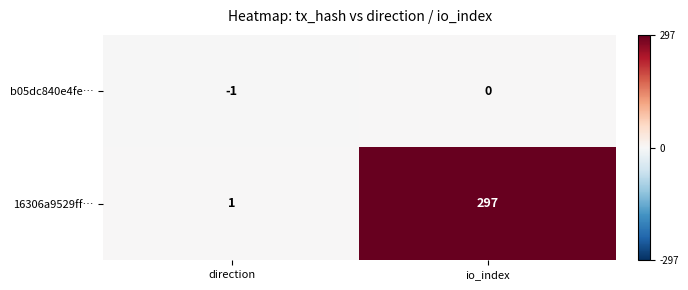

Reading right to left, extract all data points from this chart.

b05dc840e4fe…: io_index=0	direction=-1
16306a9529ff…: io_index=297	direction=1